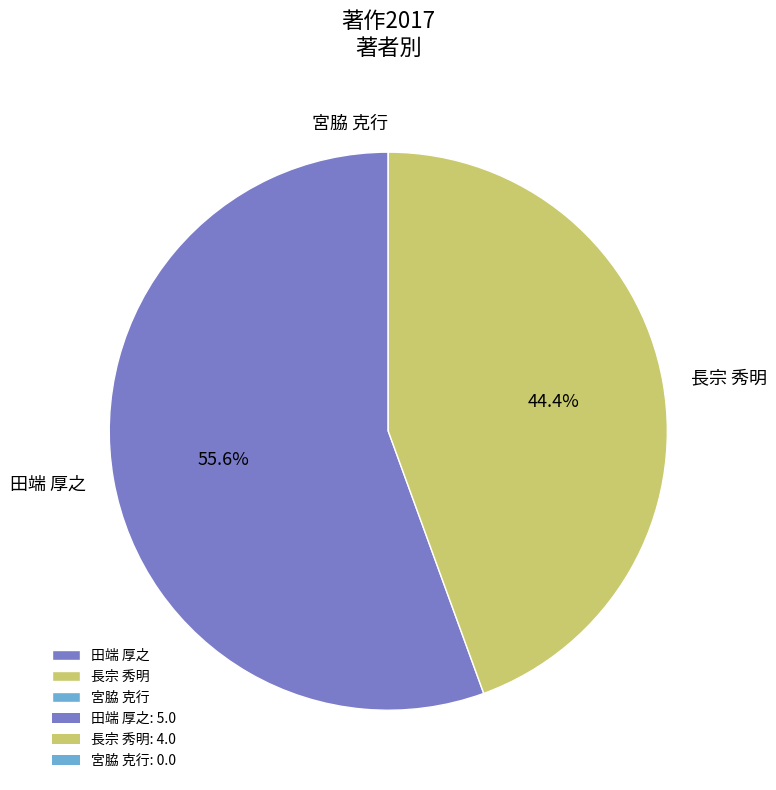

Is the sum of 長宗 秀明 and 田端 厚之 greater than half?

Yes